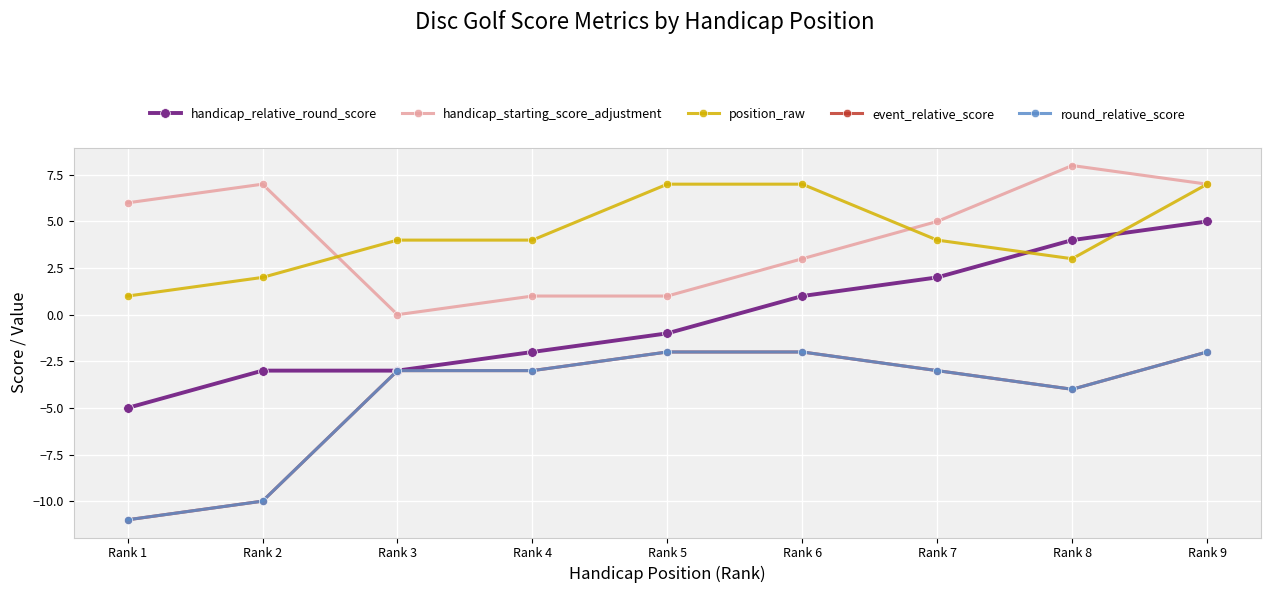

Where is the first local minimum for round_relative_score?

Rank 8